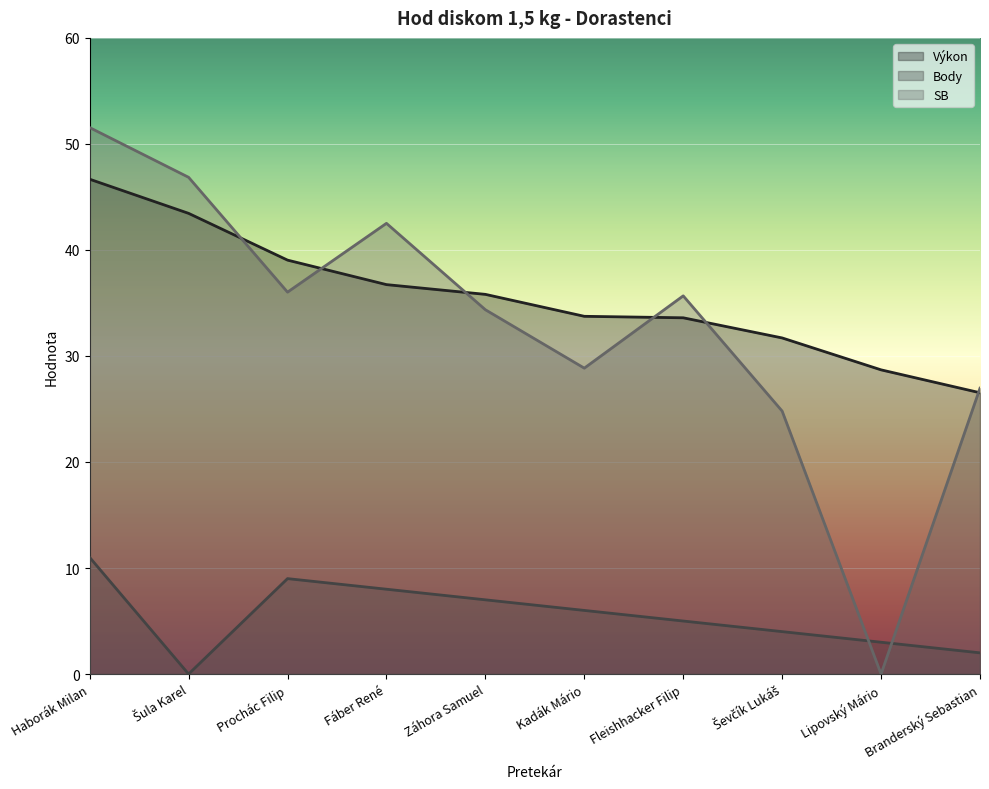

What position from the left is Záhora Samuel?

5